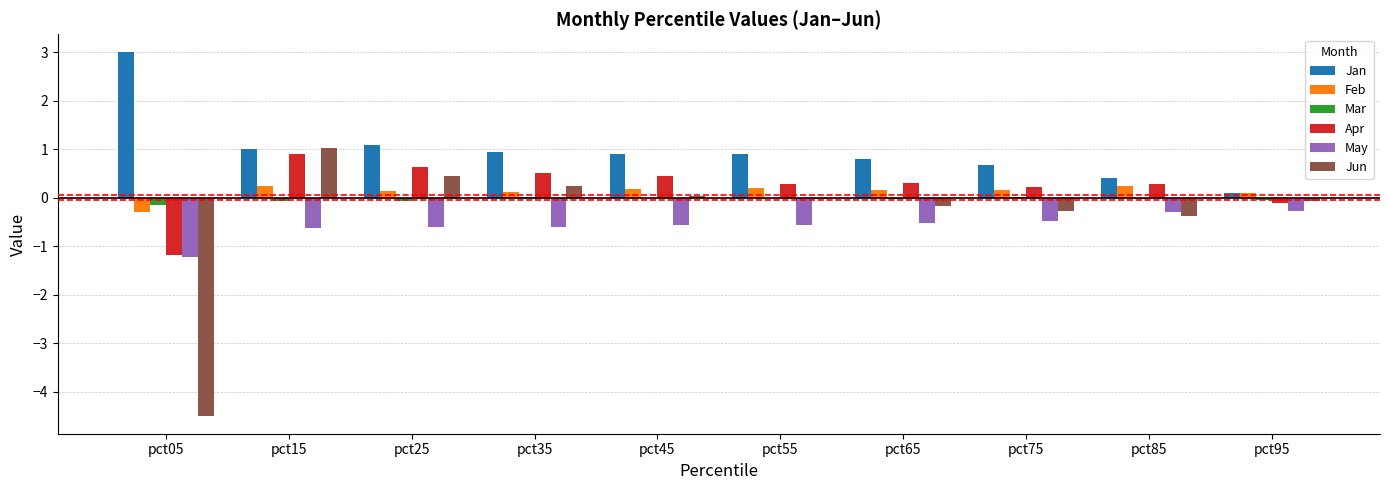

How many data points does each series have?

10